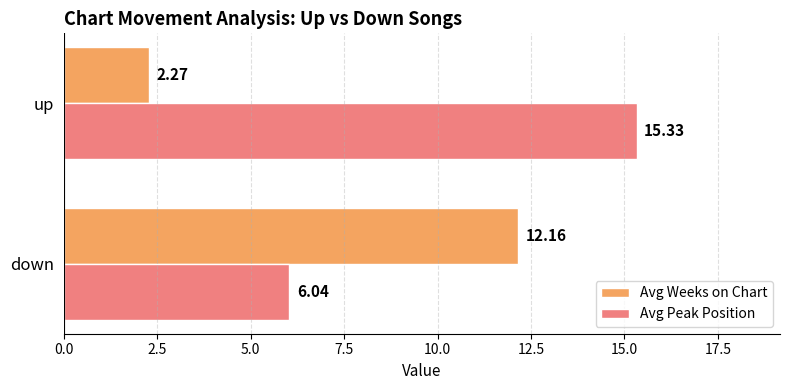

What is the average value of the Avg Peak Position series?

10.7